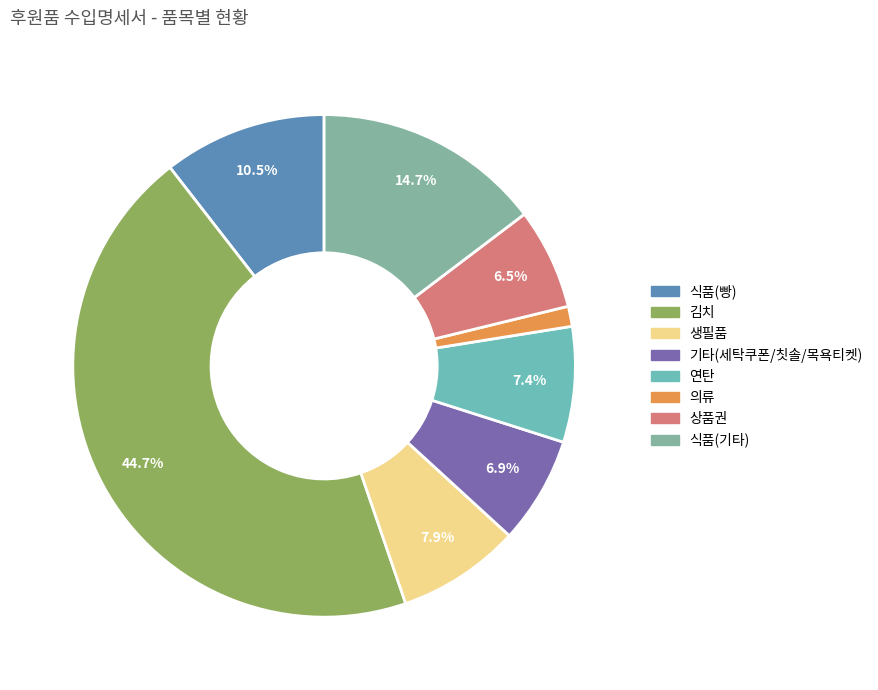

Count the number of slices in the pie.

8